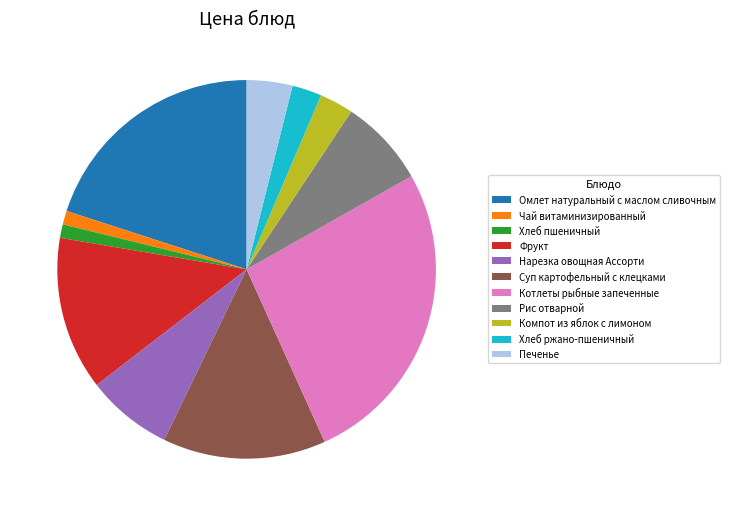

The Хлеб пшеничный slice represents 13% of the pie. True or false?

False